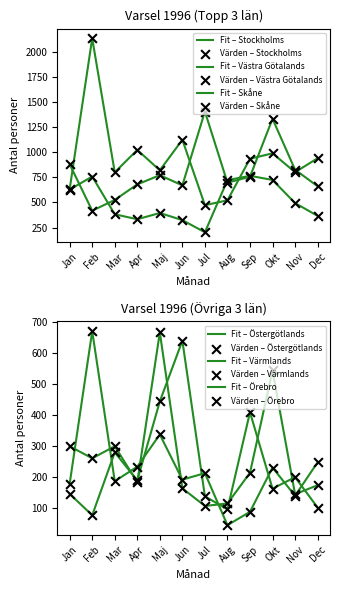

Which series contains the lowest Y value?

Östergötlands